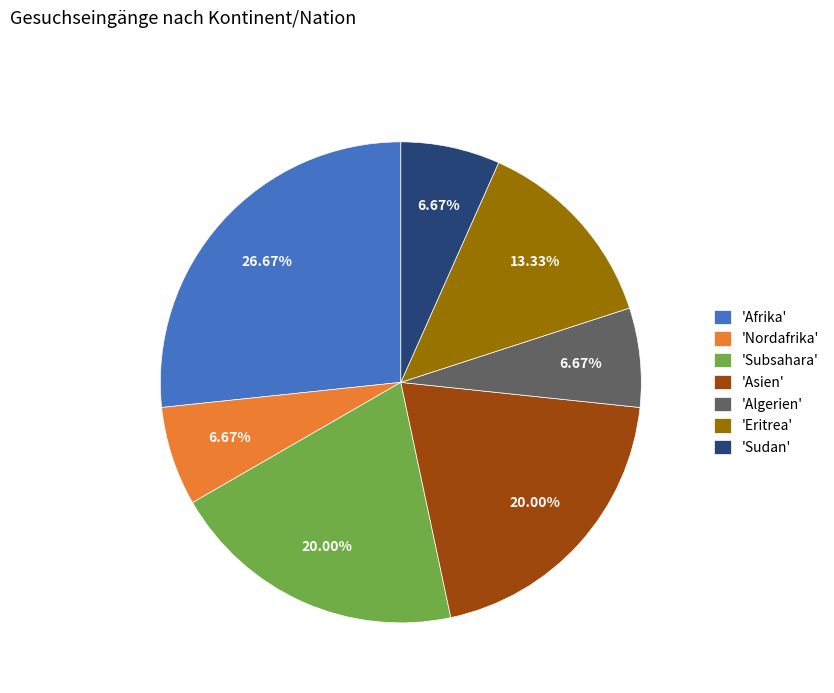

Count the number of slices in the pie.

7